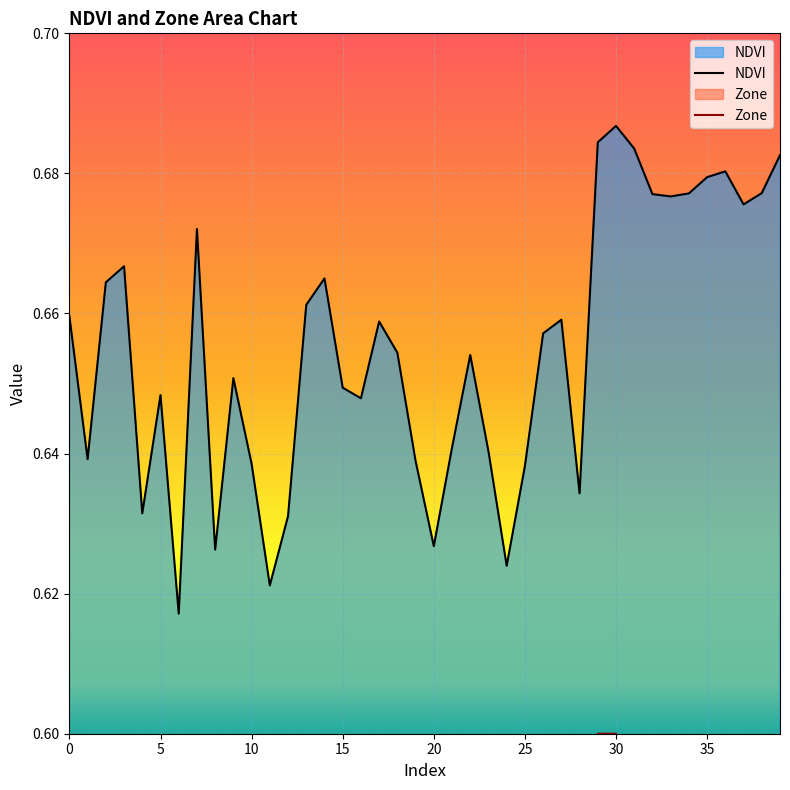

Rank the categories by Zone value from lowest to highest.

6, 8, 11, 20, 24, 1, 4, 10, 12, 19, 21, 23, 25, 28, 0, 5, 9, 15, 16, 17, 18, 22, 26, 27, 2, 3, 13, 14, 7, 32, 33, 34, 37, 38, 31, 35, 36, 39, 29, 30